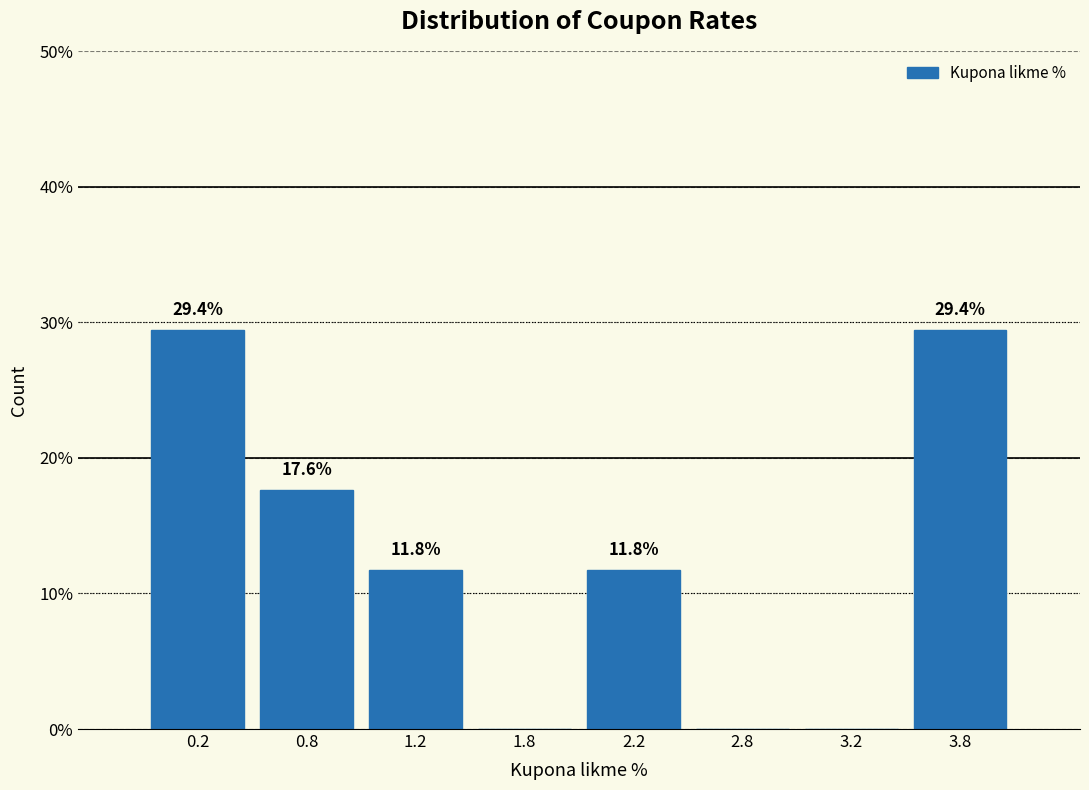

Reading right to left, what are all the values shown in this chart?

3.8=29.4	3.2=0.0	2.8=0.0	2.2=11.8	1.8=0.0	1.2=11.8	0.8=17.6	0.2=29.4